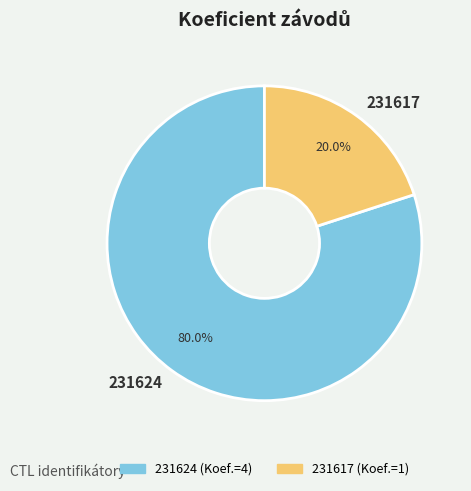

To the nearest percent, what is the difference between the 231617 and 231624 slice percentages?

60%